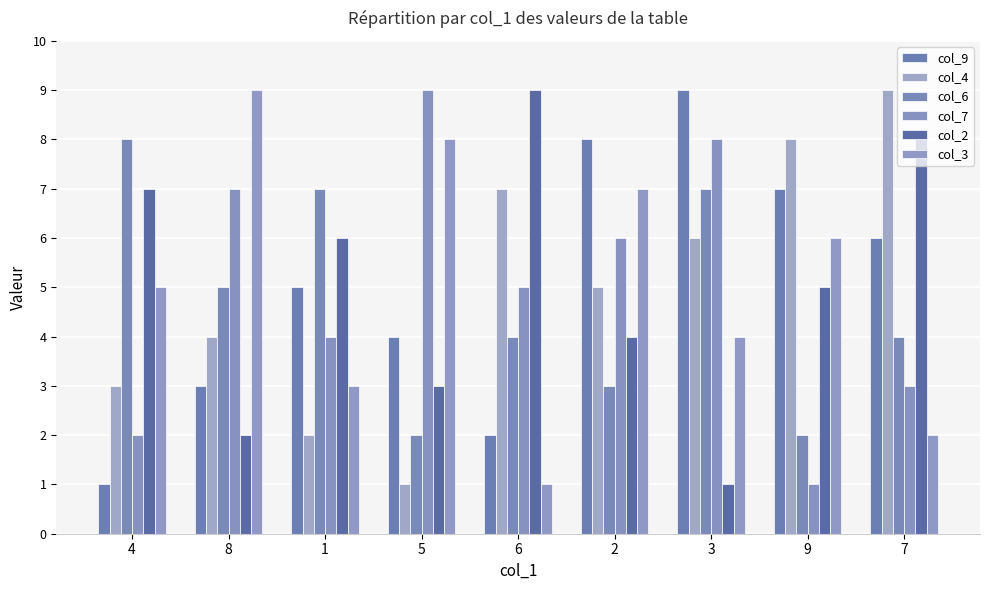

At which label does col_3 reach its minimum?

6